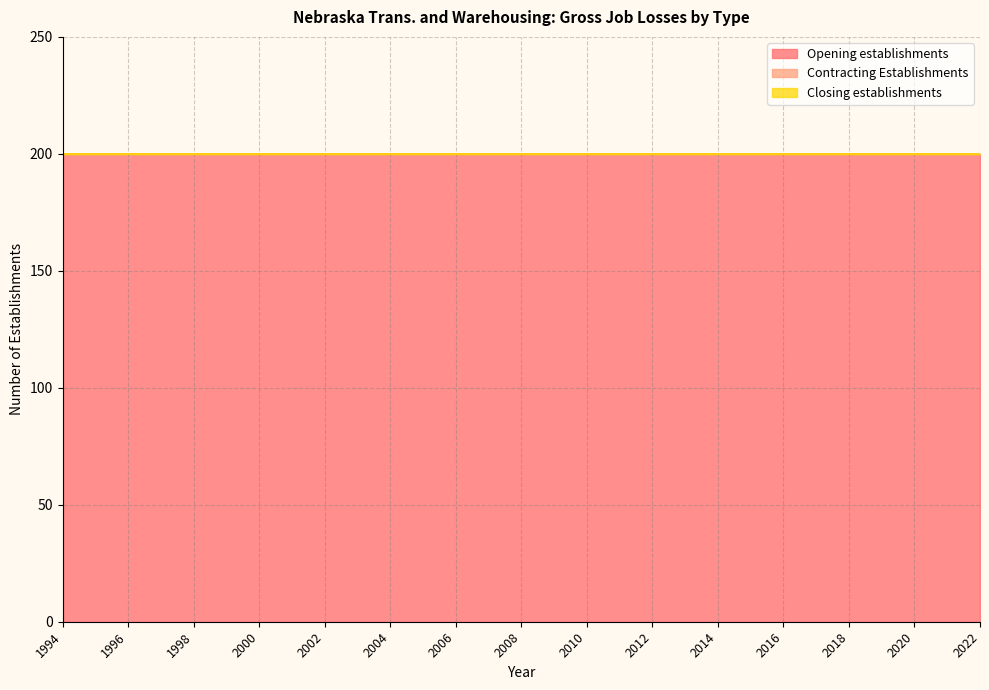

What is the total value across all series at 2013?

200